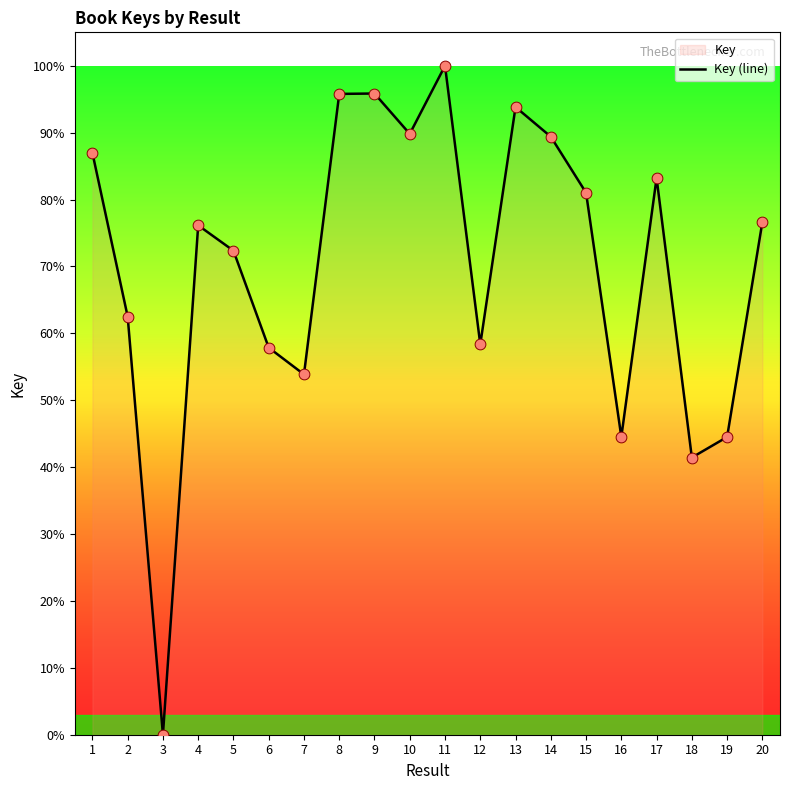

What is the change in value from 4 to 11?

+23.9